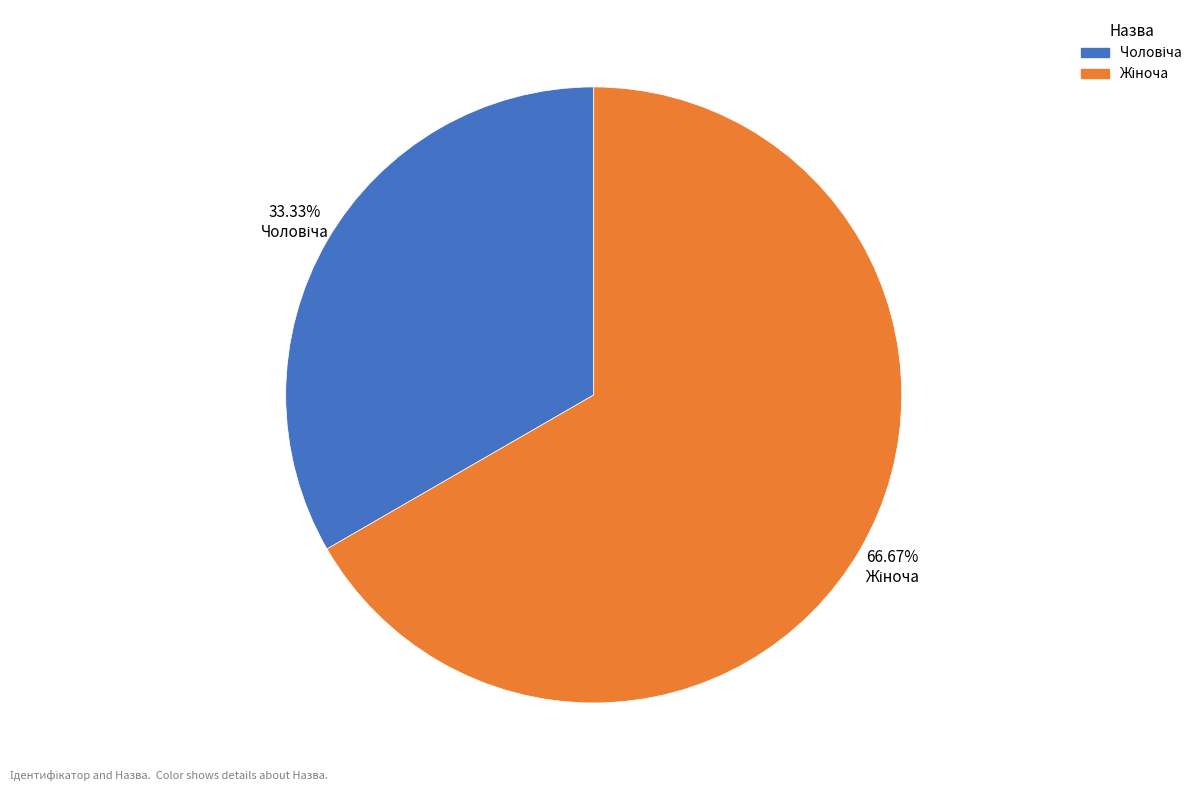

Count the number of slices in the pie.

2